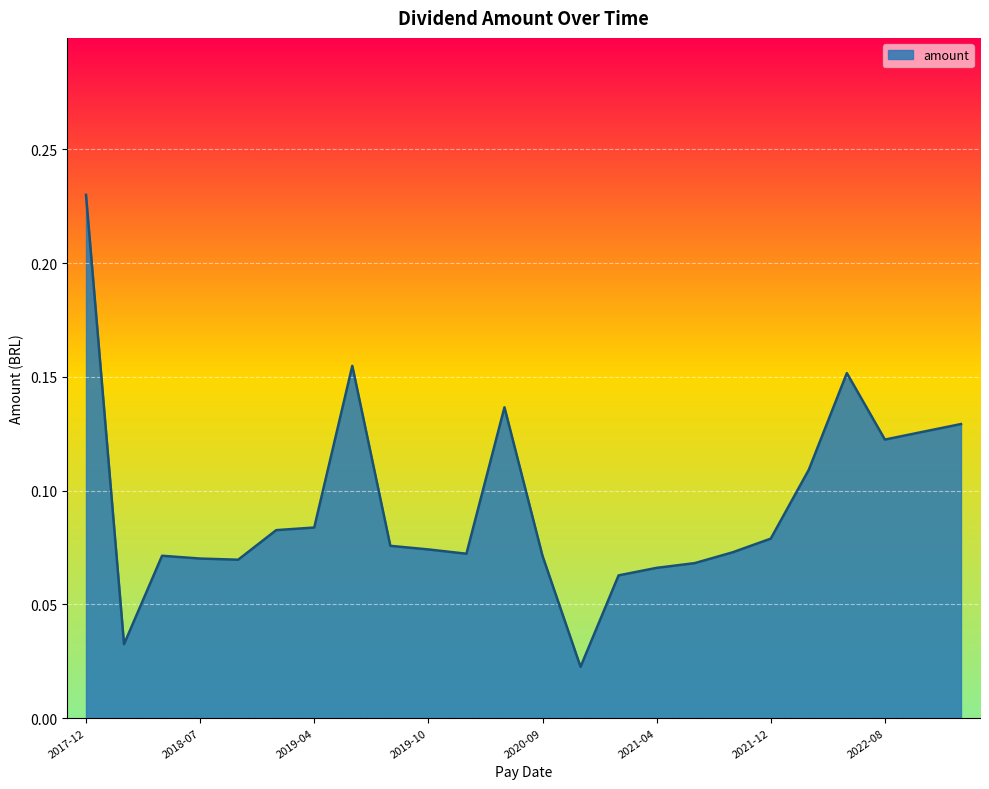

How many points are higher than both their immediate neighbors (excluding endpoints)?

4